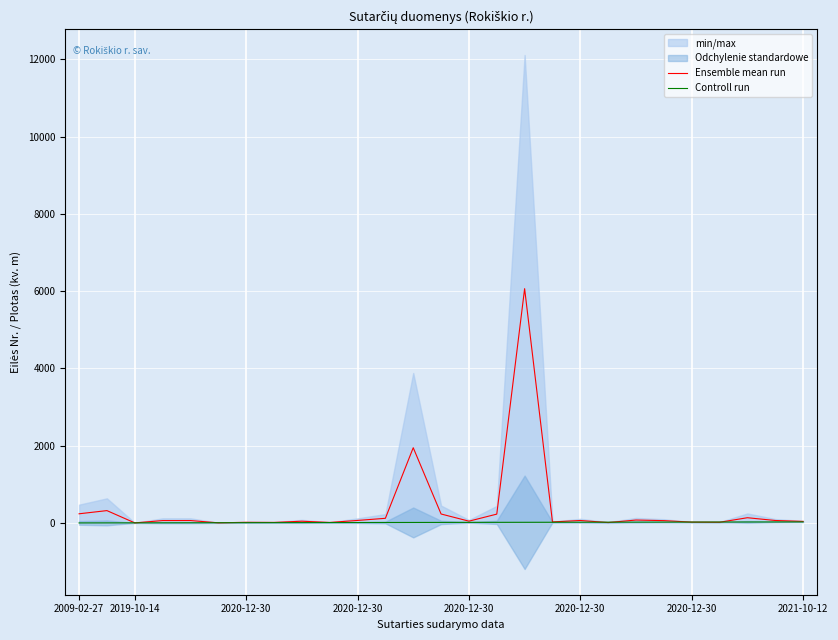

Which category has the lowest value in the Ensemble mean run series?

2019-10-14